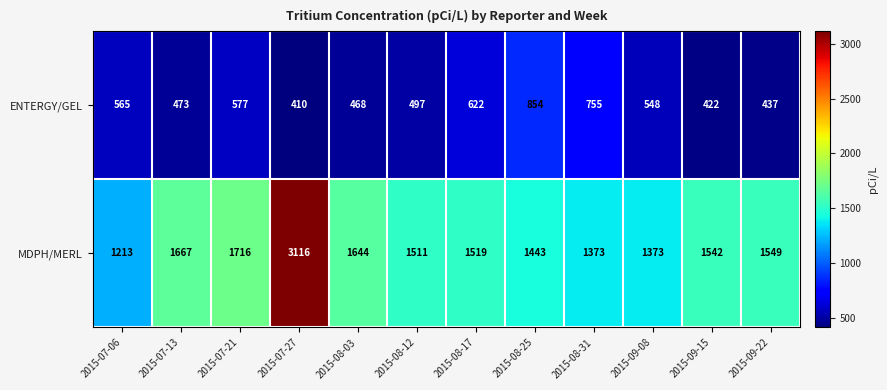

Reading left to right, transcribe all the data shown in this chart.

ENTERGY/GEL: 565	473	577	410	468	497	622	854	755	548	422	437
MDPH/MERL: 1213	1667	1716	3116	1644	1511	1519	1443	1373	1373	1542	1549